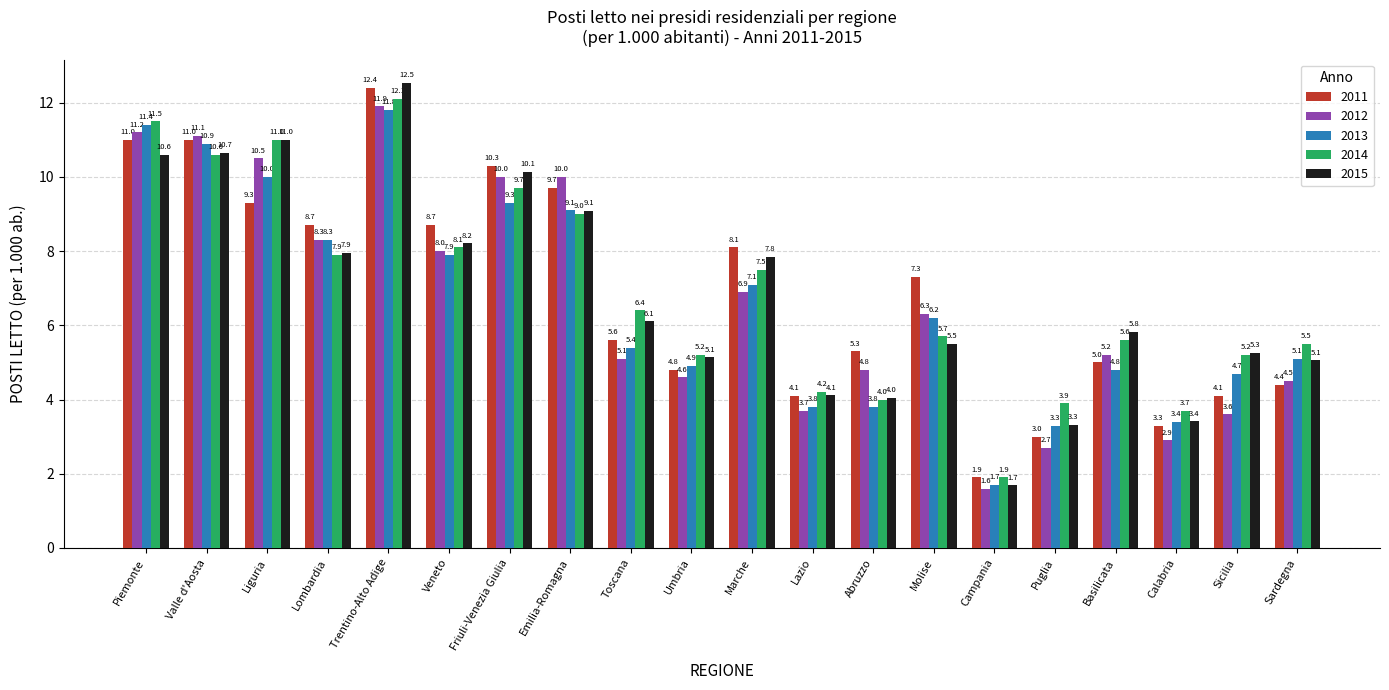

What is the average value of the 2013 series?

6.6